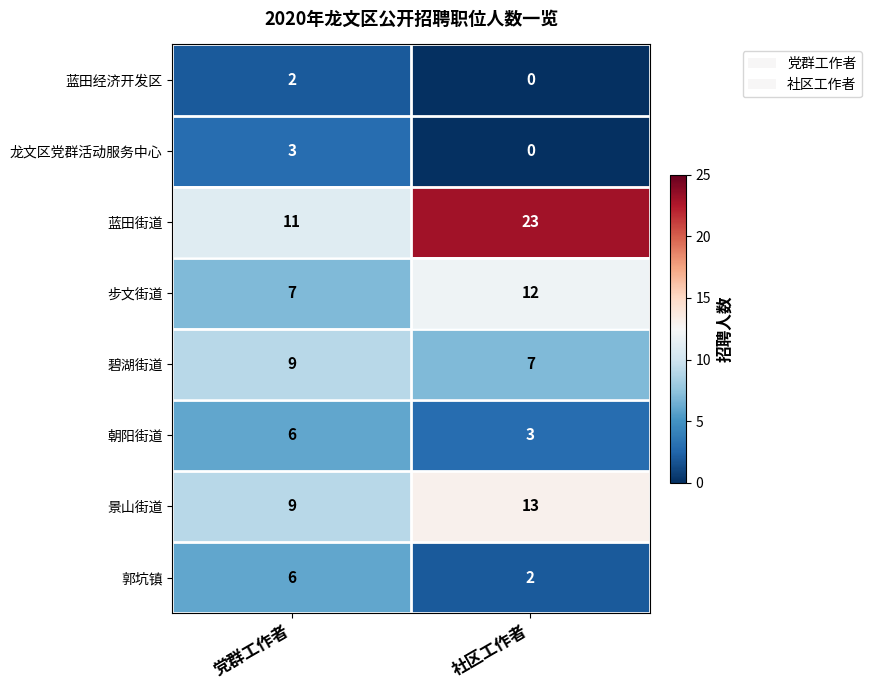

What is the sum of the 碧湖街道 values at 党群工作者 and 社区工作者?

16